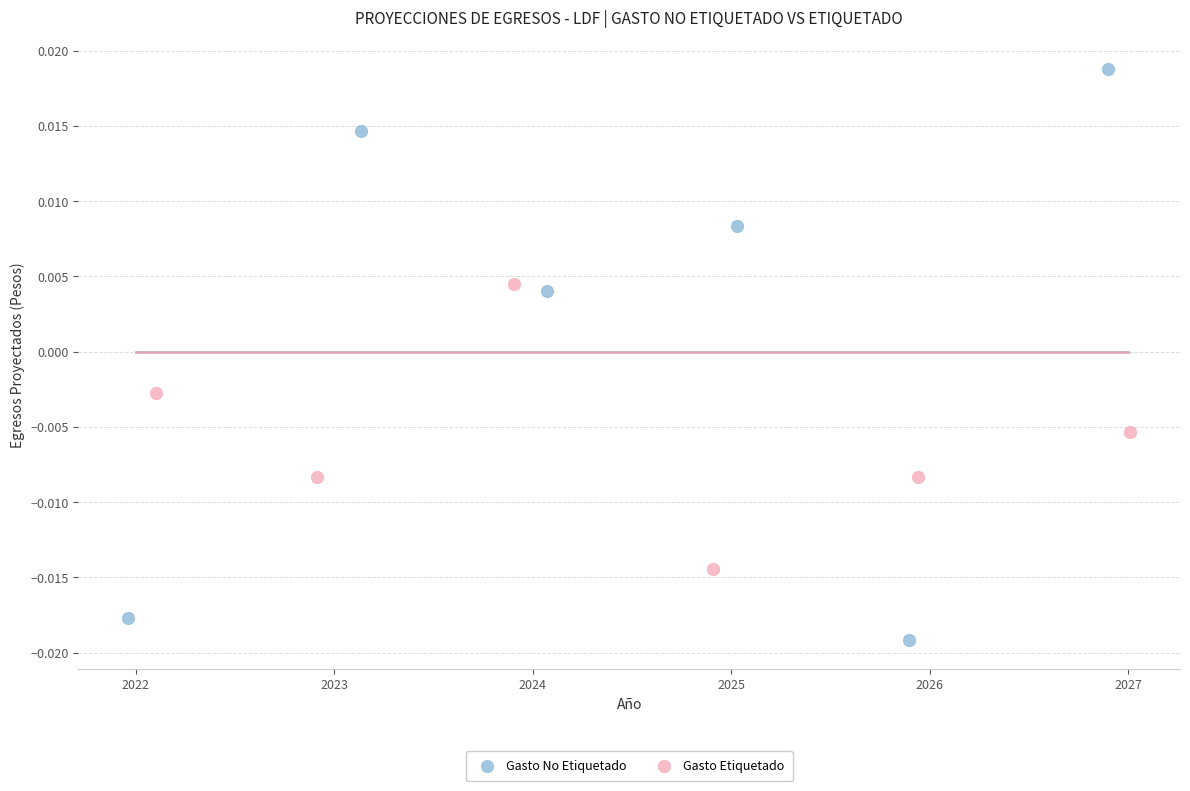

Which series has the largest Y range (max minus min)?

Gasto No Etiquetado